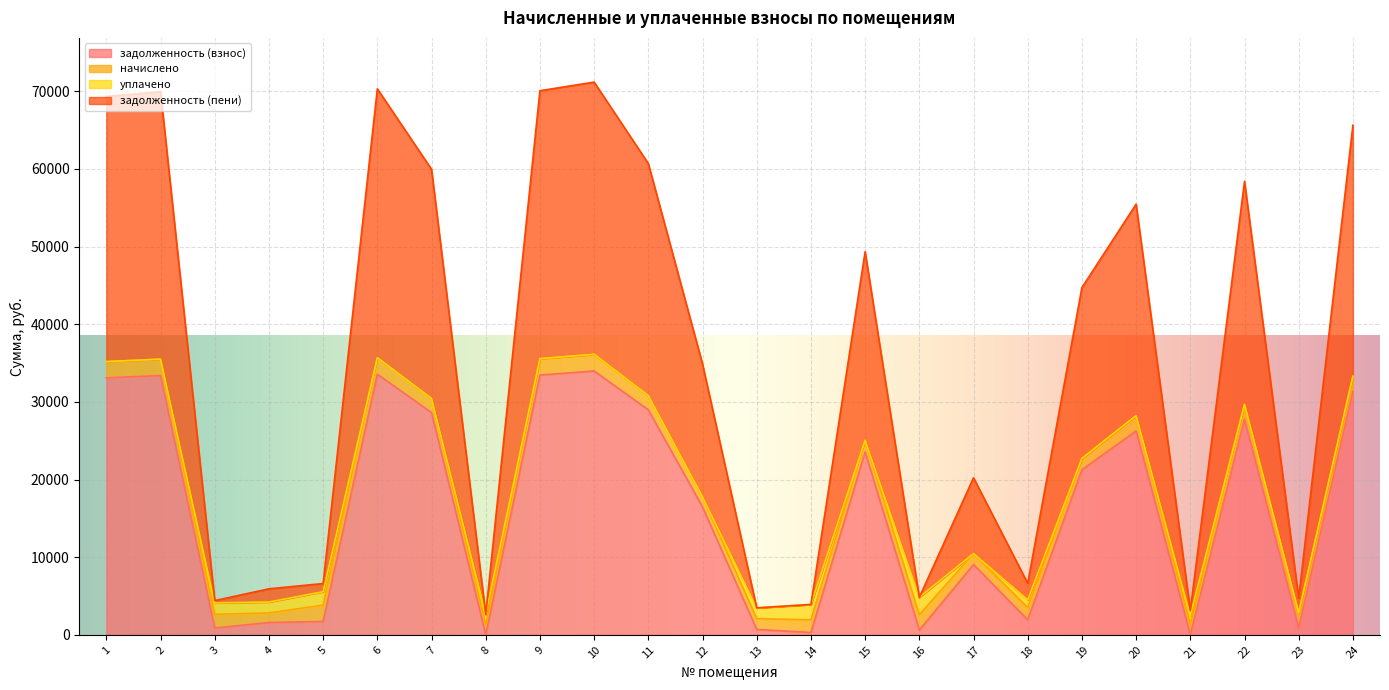

The задолженность (пени) series shows 49348.8 at 15. True or false?

True